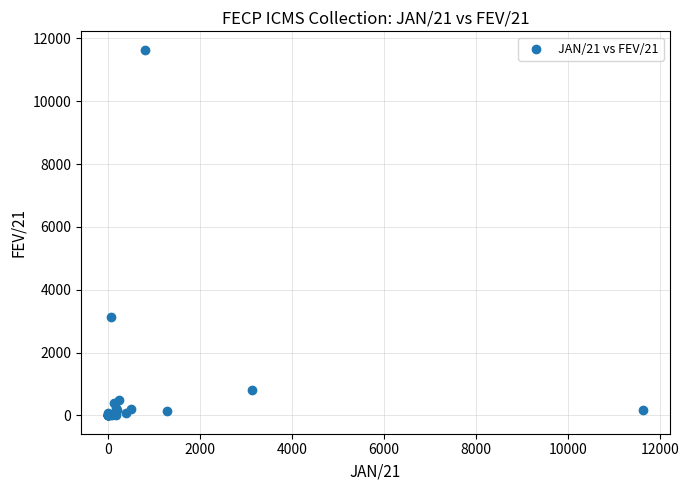

What Y value in the scatter plot is closest to 5821?

3135.0